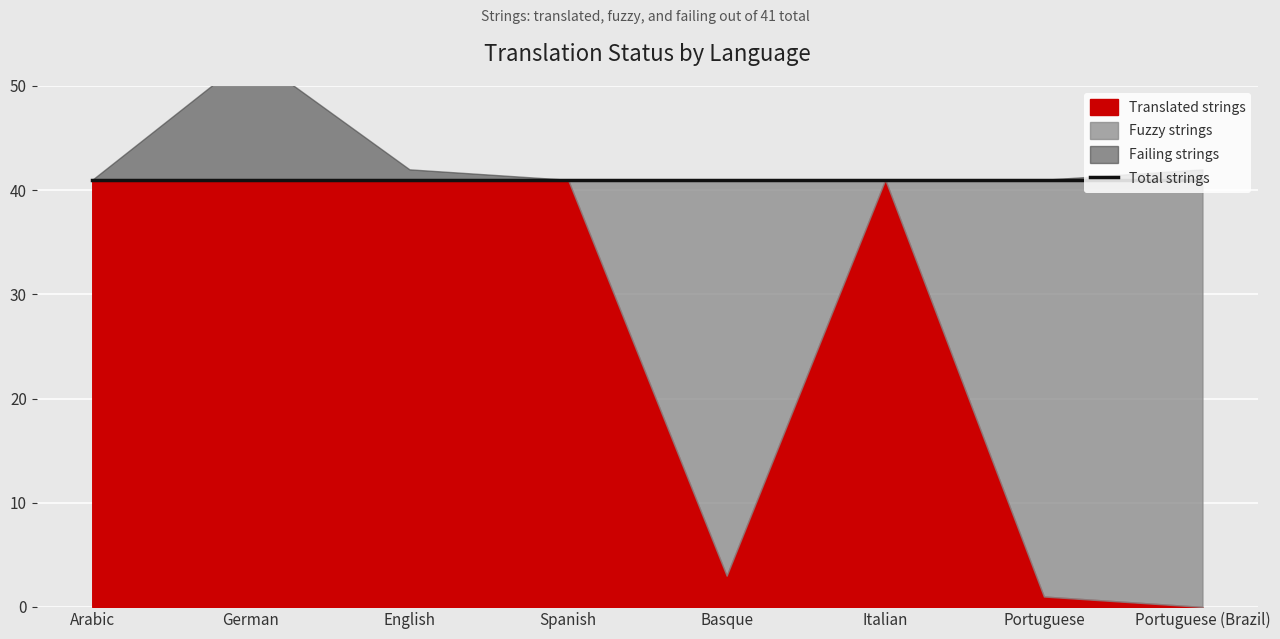

What is the difference between the highest and lowest values at German?

41